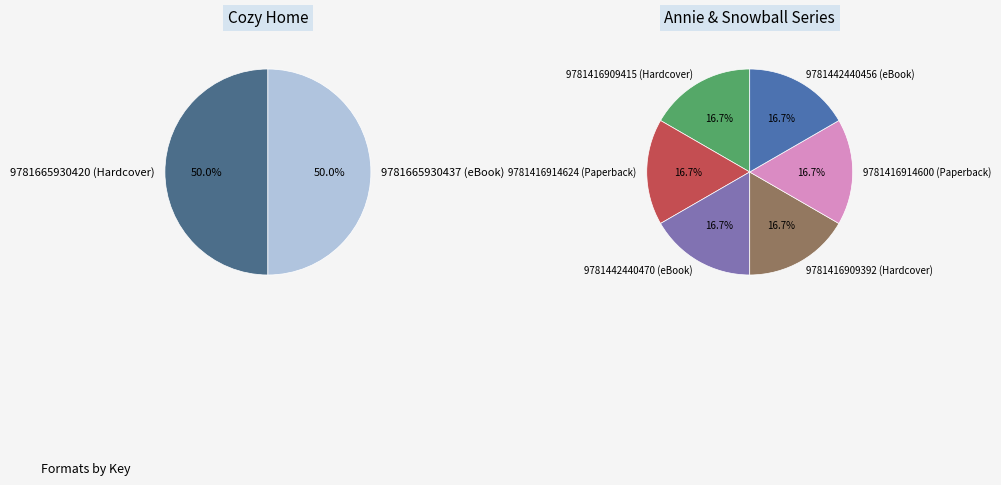

Which category has the smallest portion of the pie?

9781416909392 (Hardcover)